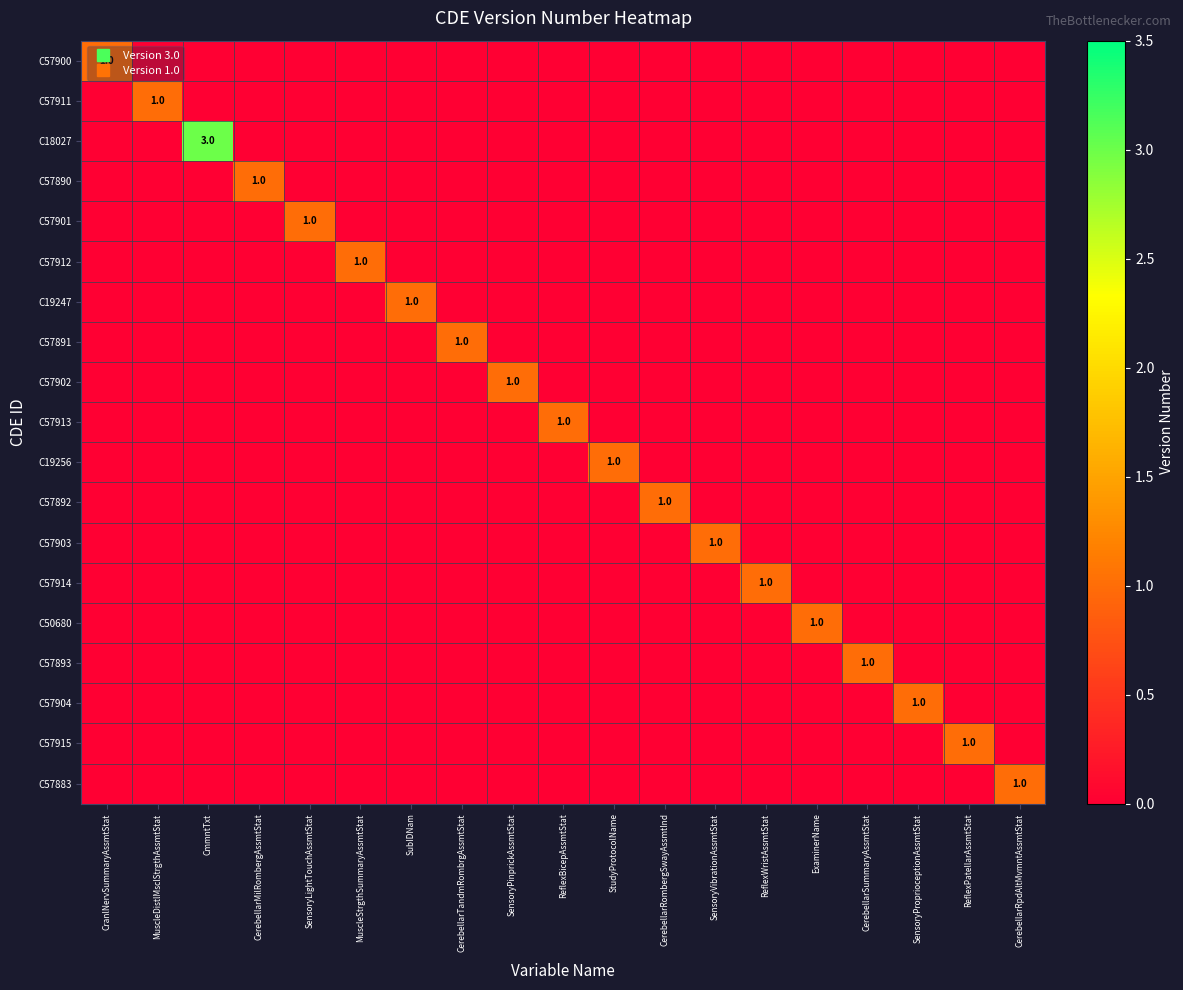

Which series changed the most between StudyProtocolName and SensoryVibrationAssmtStat?

C19256